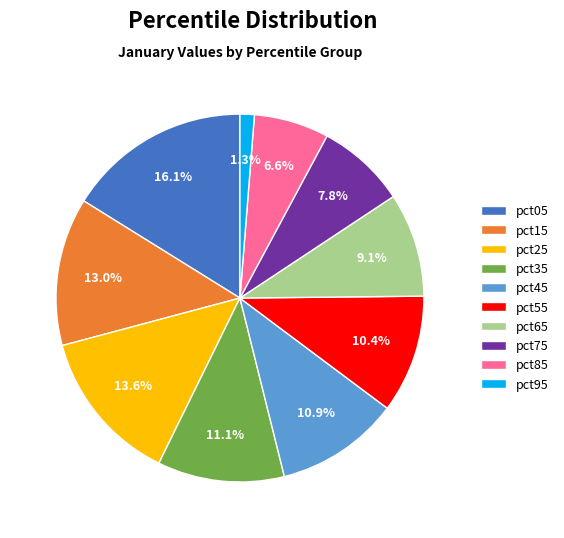

Count the number of slices in the pie.

10